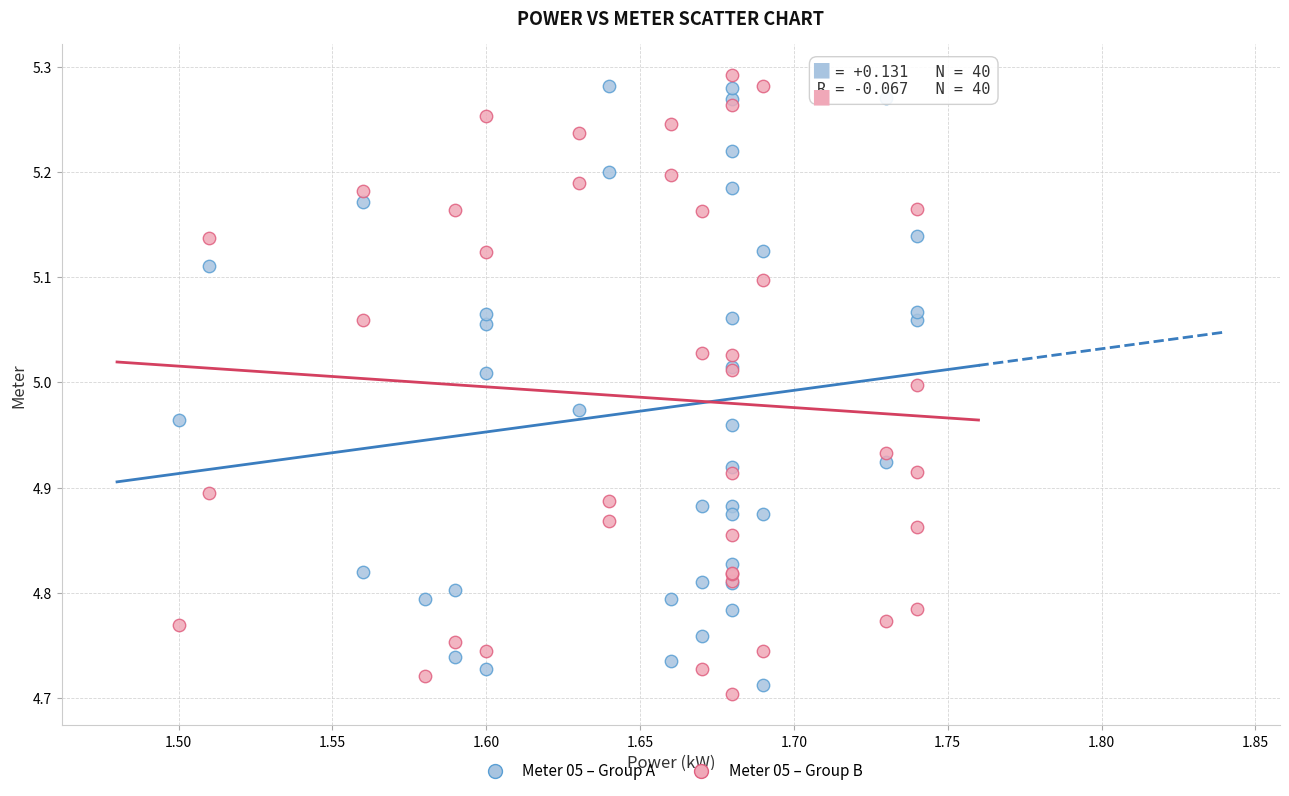

Which series has the widest spread of Y values?

Meter 05 – Group B